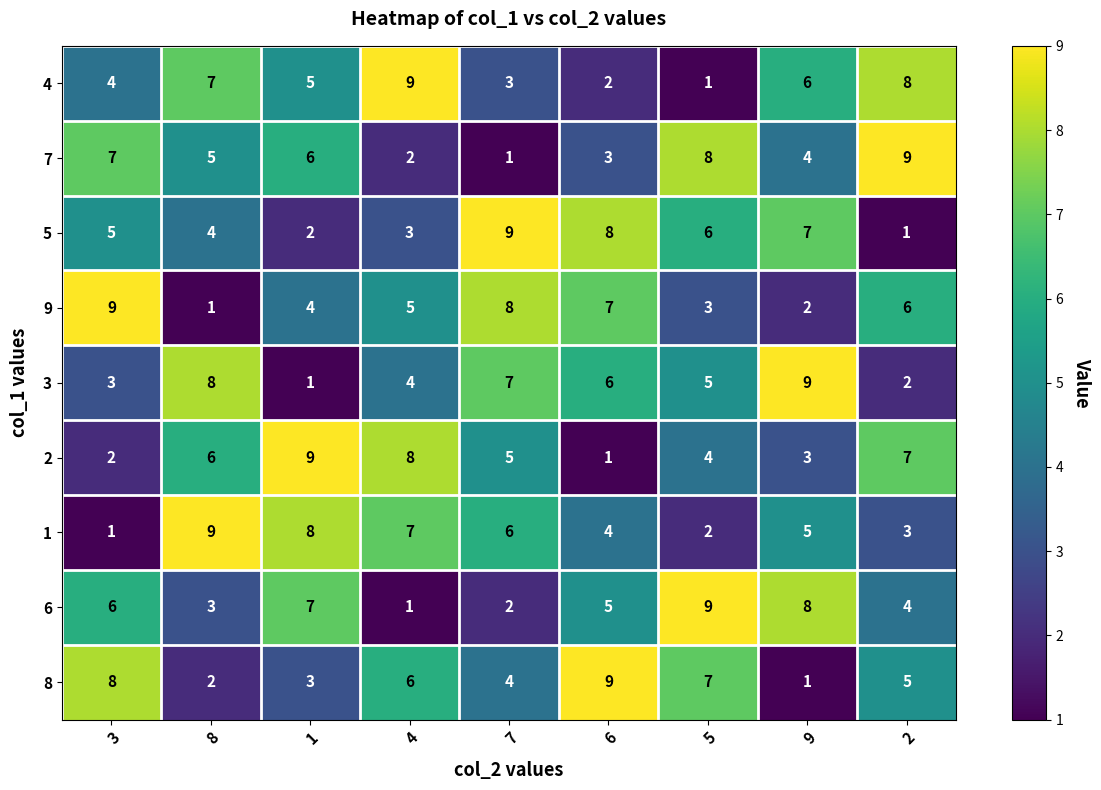

How many 6 values are between 3 and 7?

5